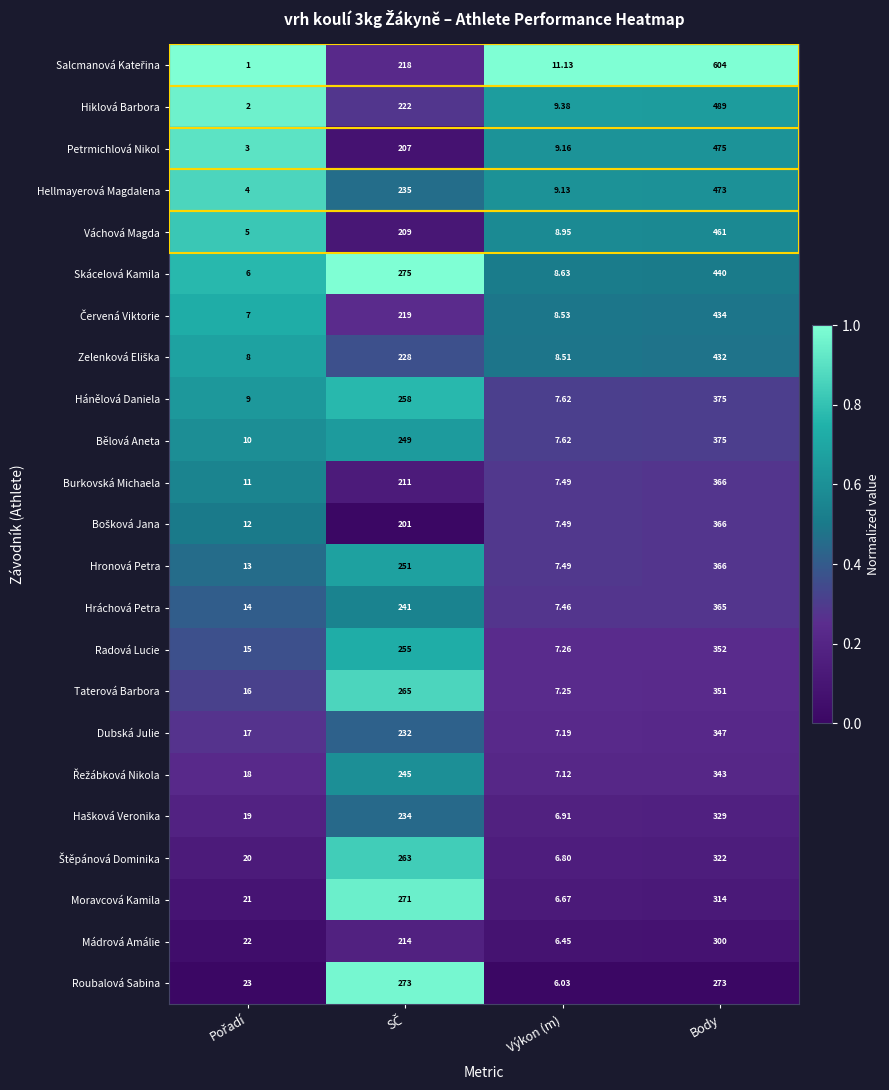

At which category is the sum across all series the highest?

Body